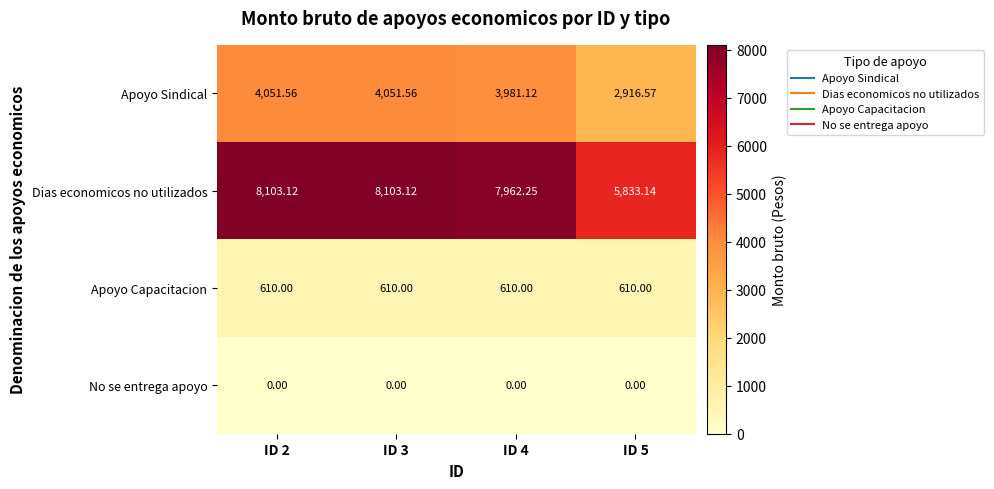

Which series has the largest range (max minus min)?

Dias economicos no utilizados